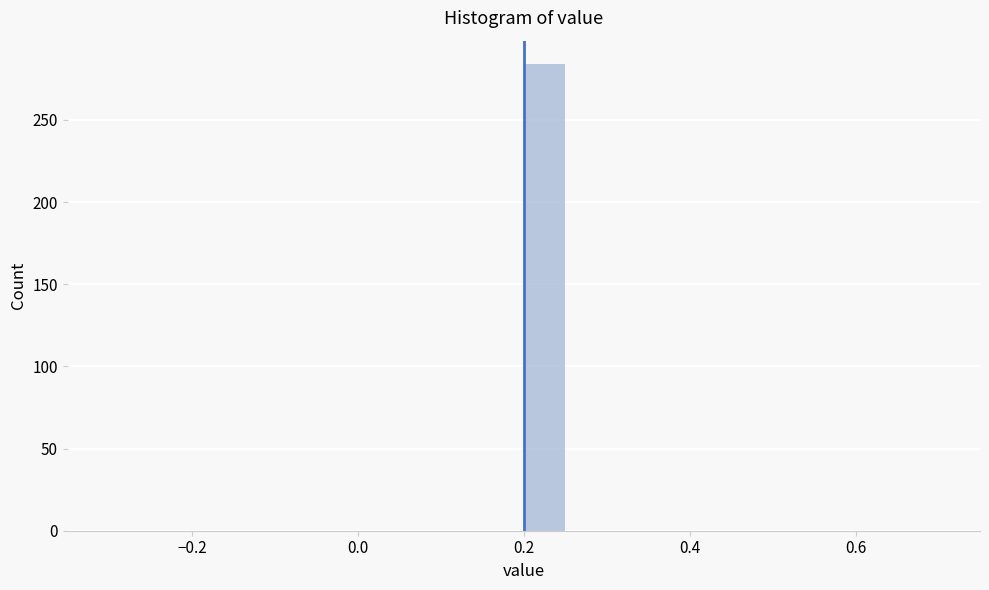

Read against the x-axis, roughly where is the centre of the tallest bar?

0.22